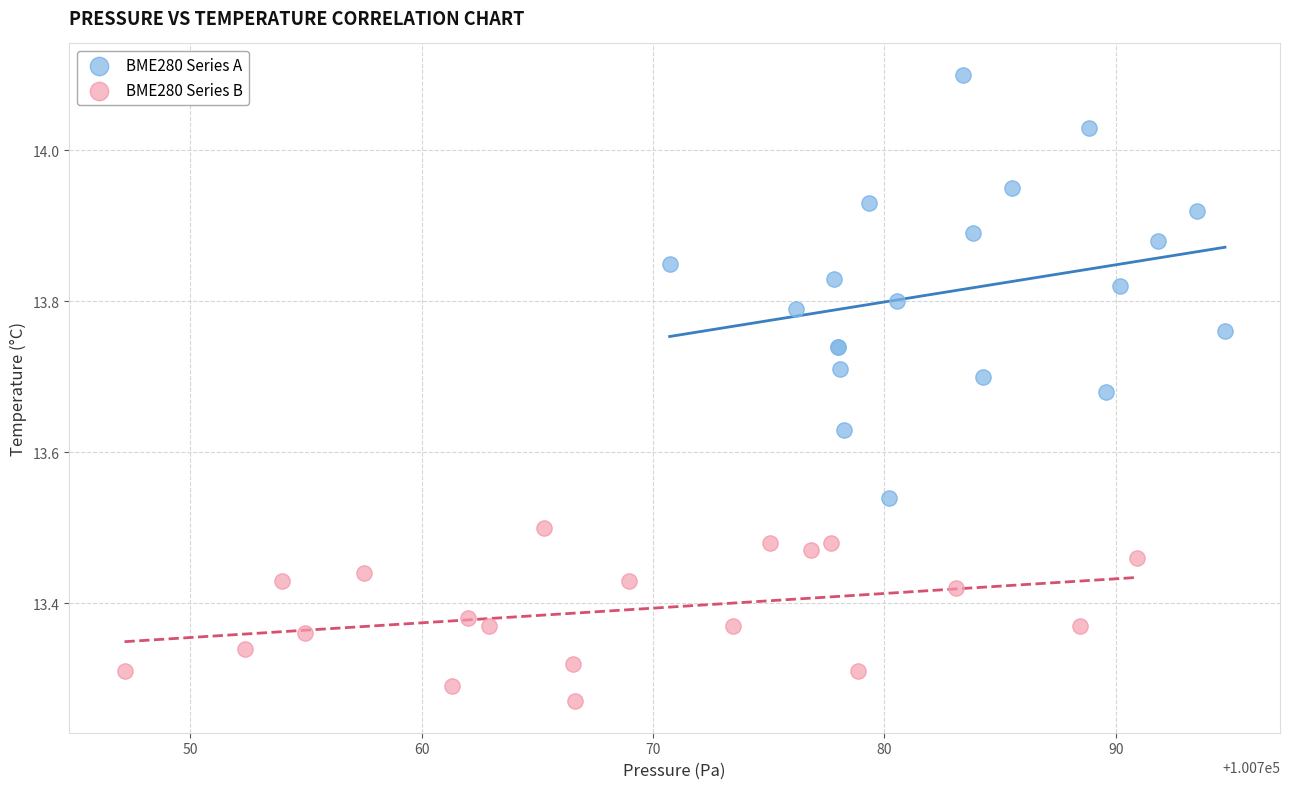

Which series has the widest spread of Y values?

BME280 Series A